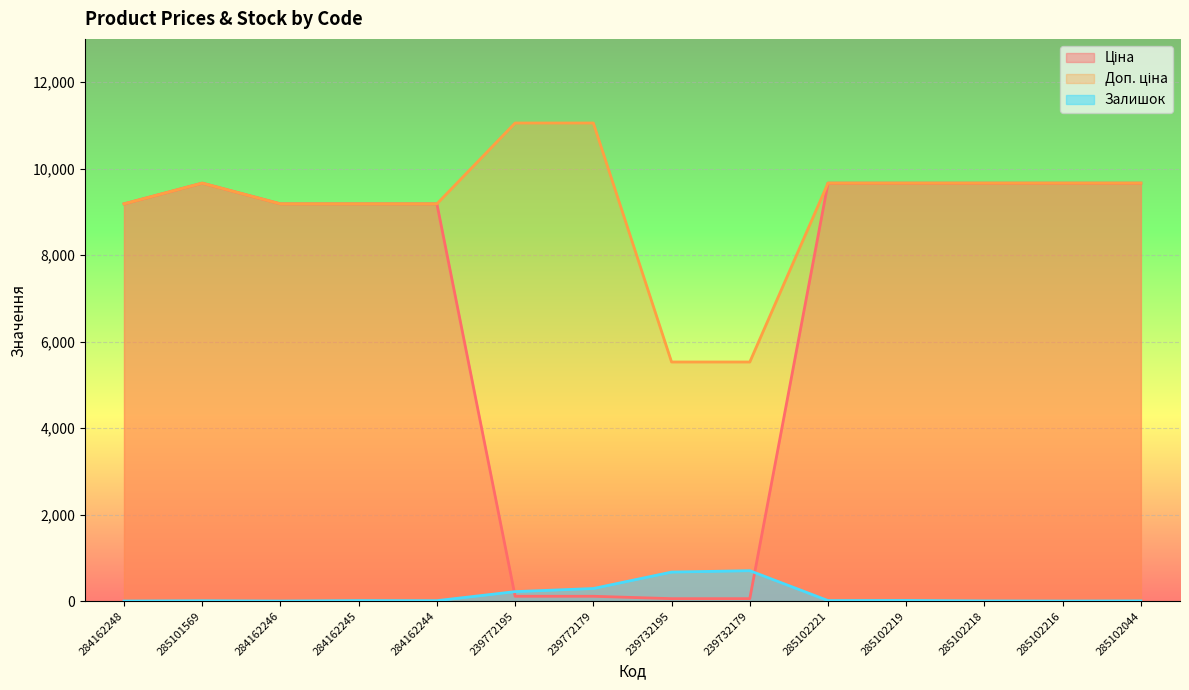

Which category has the highest value in the Залишок series?

239732179